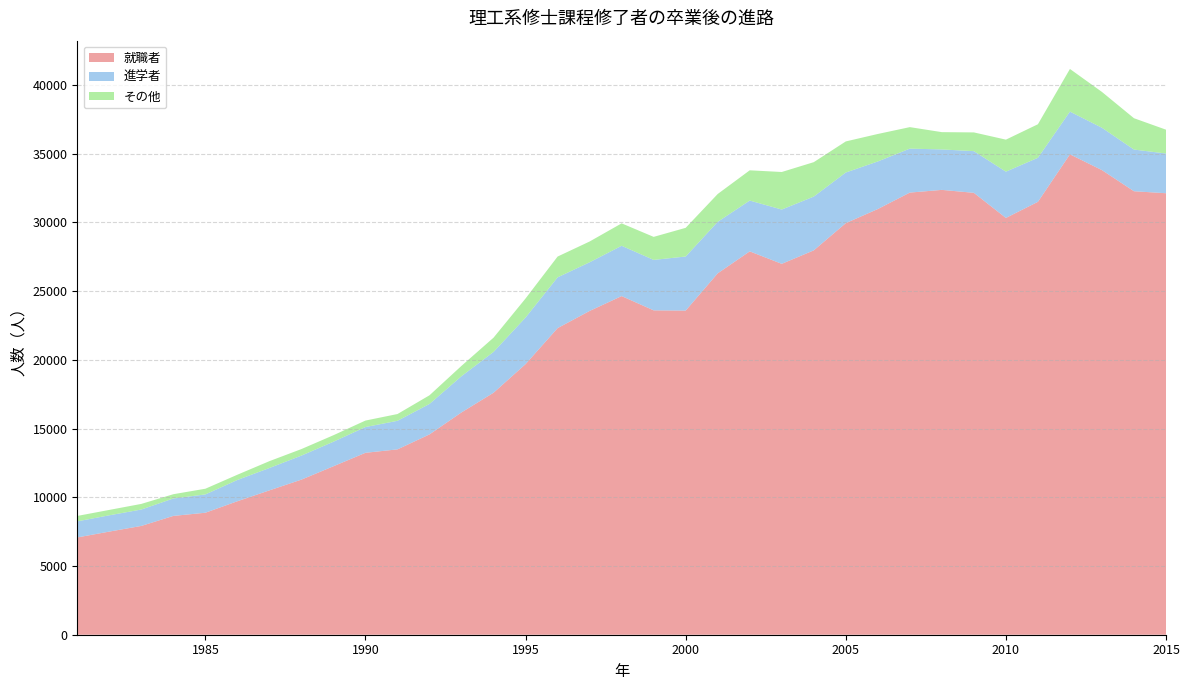

Reading left to right, list all the values displayed in this chart.

就職者: 7077	7502	7914	8643	8874	9710	10501	11283	12256	13234	13483	14573	16174	17604	19686	22304	23553	24634	23596	23579	26289	27886	26980	27960	29940	30967	32163	32359	32145	30319	31490	34946	33797	32261	32116
進学者: 1170	1185	1193	1268	1332	1547	1627	1747	1784	1874	2078	2215	2634	2968	3387	3692	3540	3658	3670	3933	3746	3696	3949	3911	3683	3460	3198	2942	3032	3365	3205	3108	3081	3031	2890
その他: 394	392	409	310	414	382	498	476	473	471	493	630	753	1038	1388	1513	1511	1632	1675	2087	2025	2201	2731	2505	2261	1999	1563	1259	1363	2330	2439	3102	2606	2280	1733